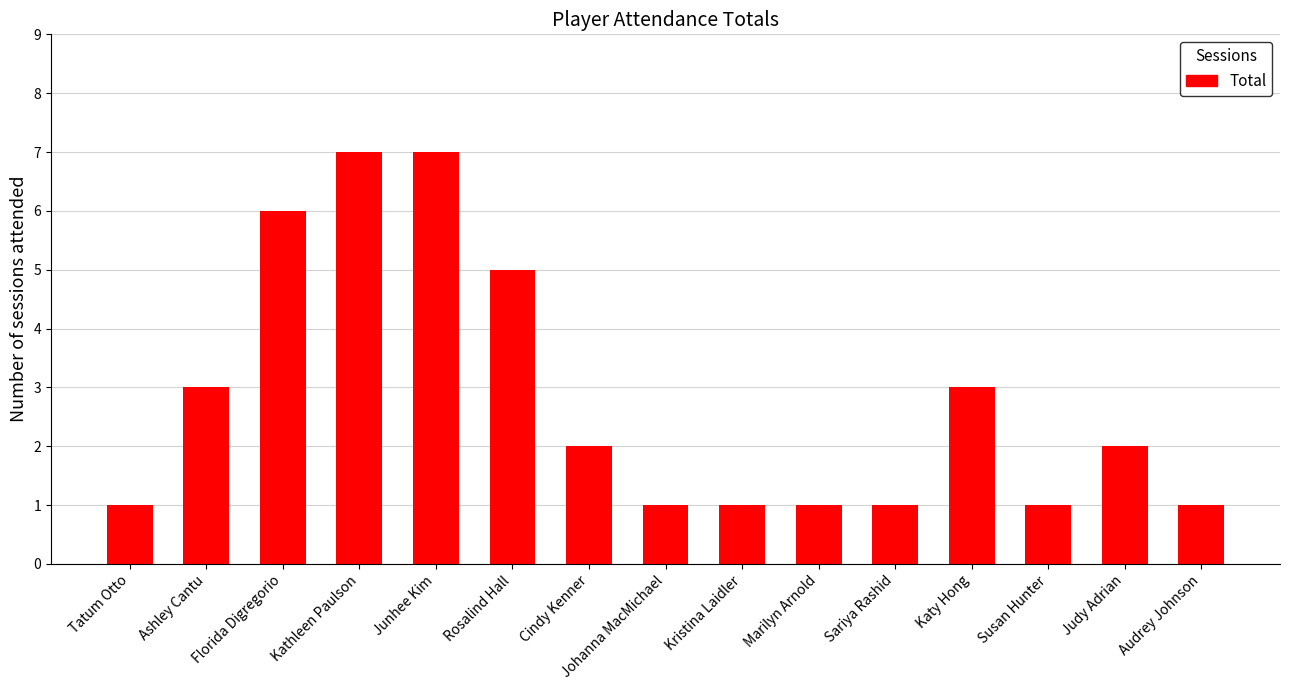

At which label does the data first exceed 2?

Ashley Cantu